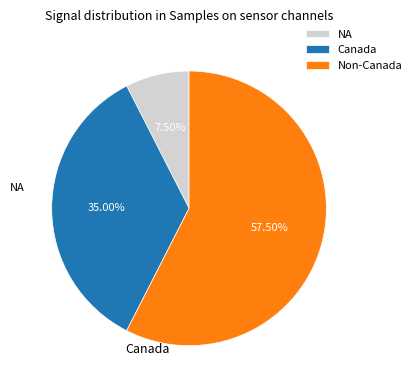

Which has a higher value, Canada or Non-Canada?

Non-Canada